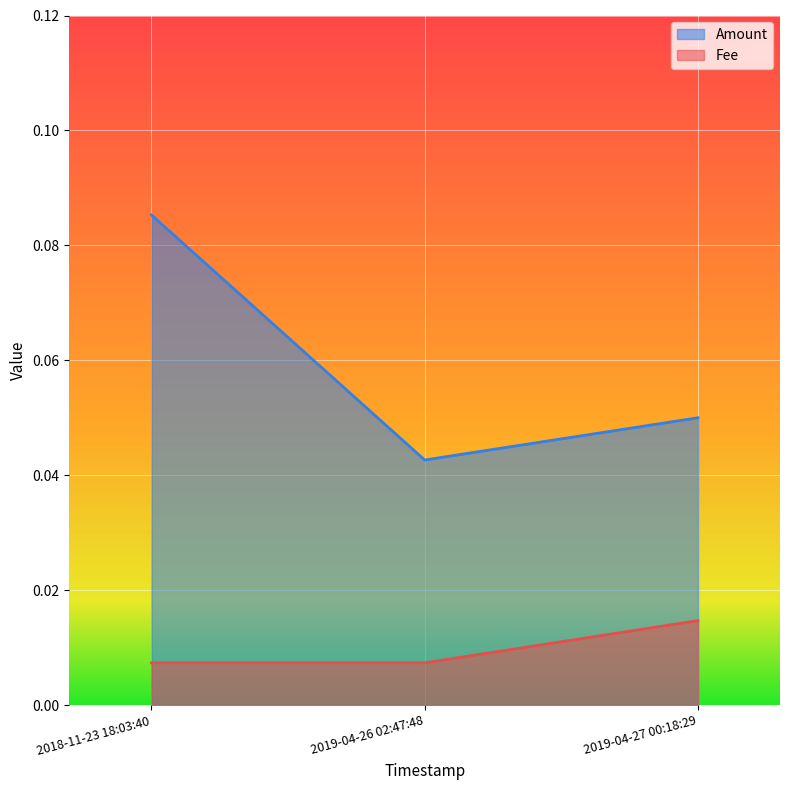

How many series are shown in this chart?

2